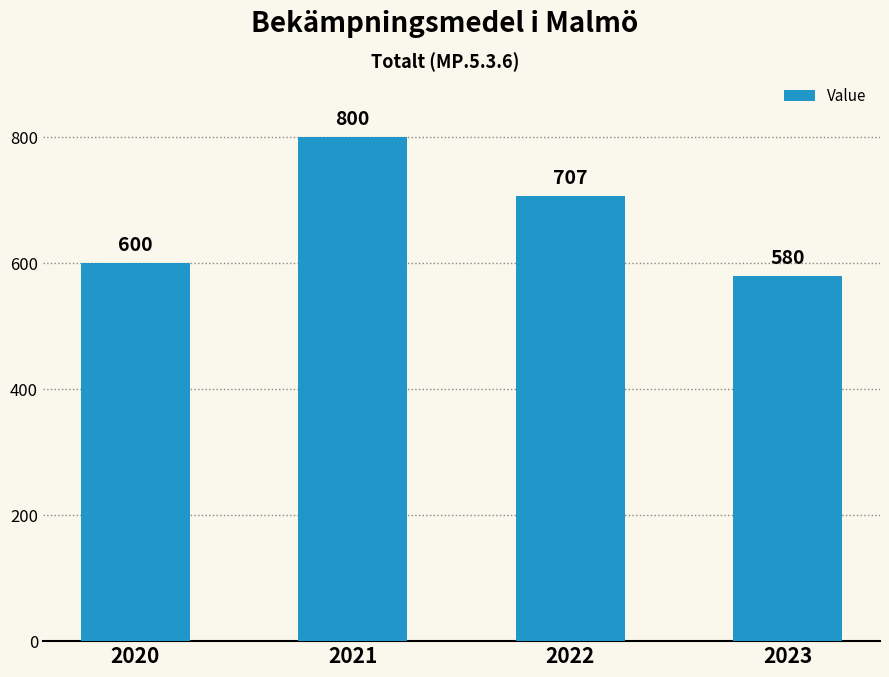

Reading right to left, extract all data points from this chart.

580	707	800	600